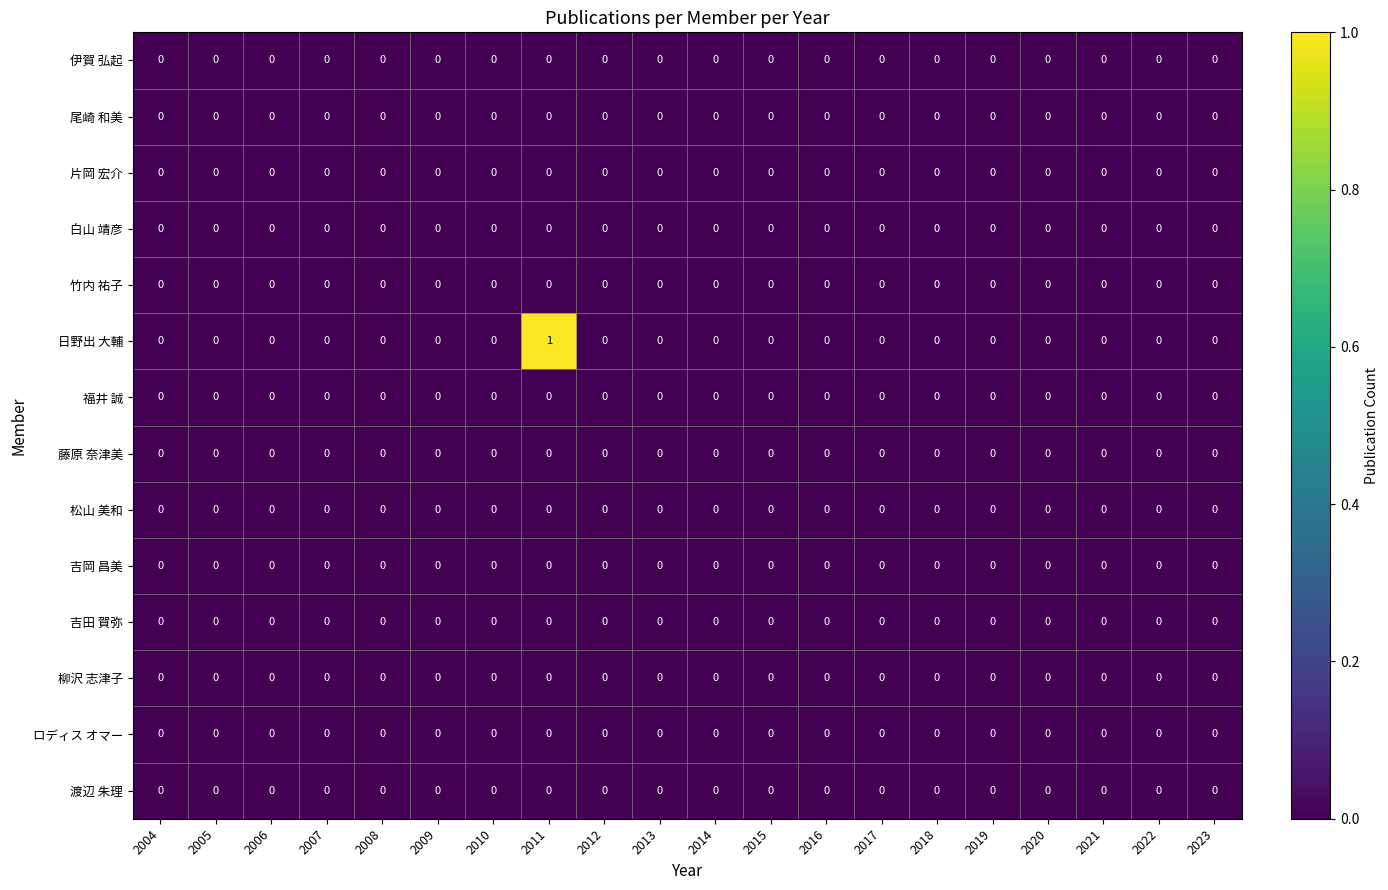

Which category has the lowest value across all series?

2004